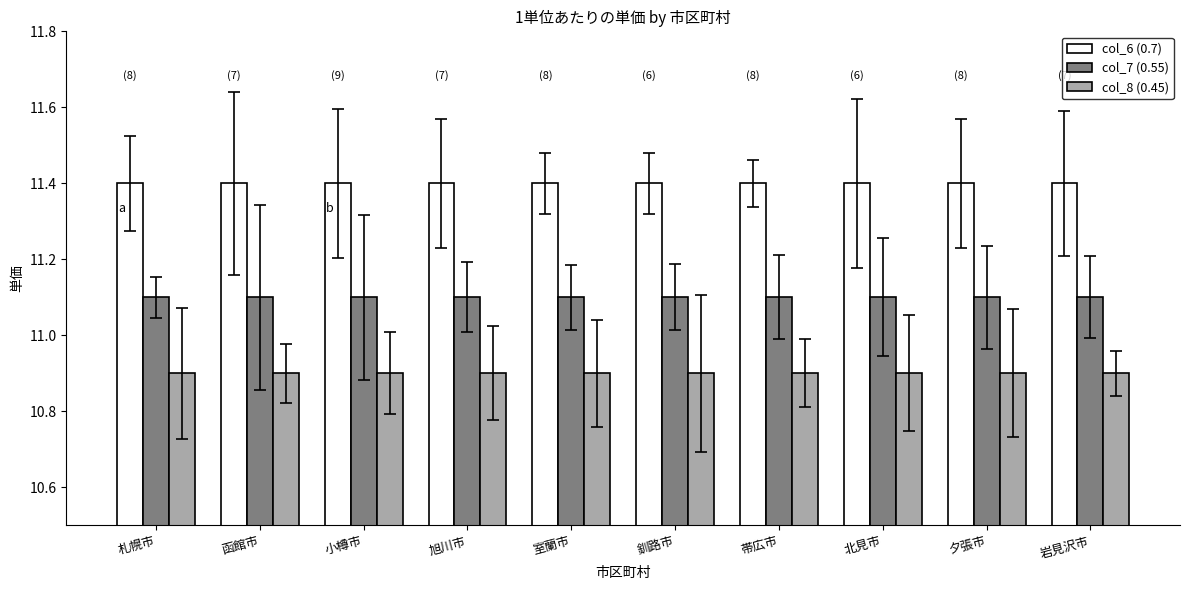

What are all the series names shown in the legend?

col_6 (0.7), col_7 (0.55), col_8 (0.45)